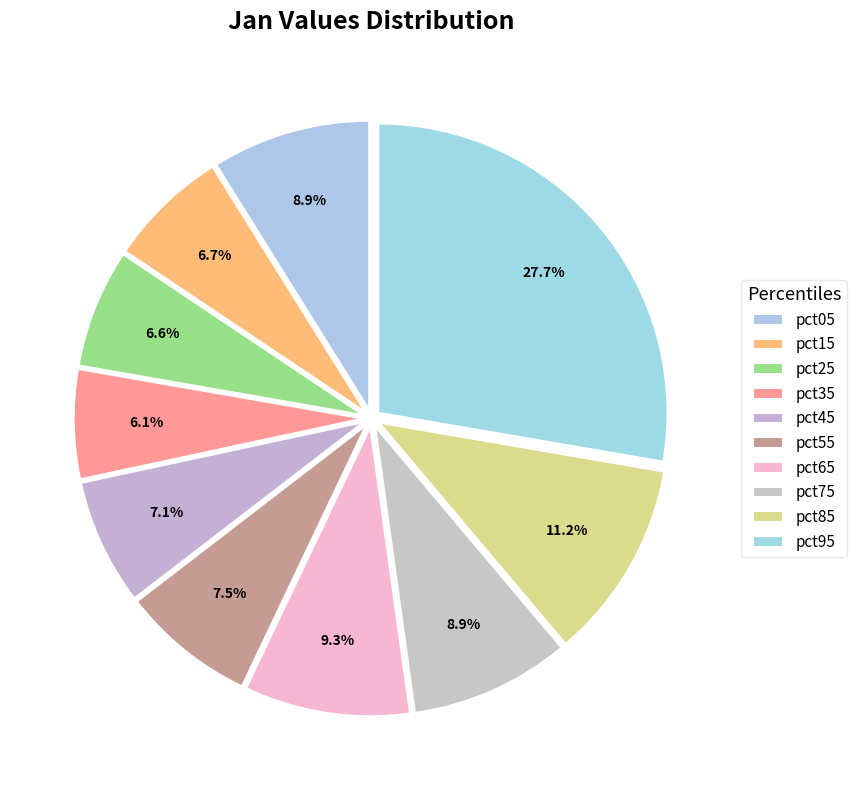

How many slices are in this pie chart?

10